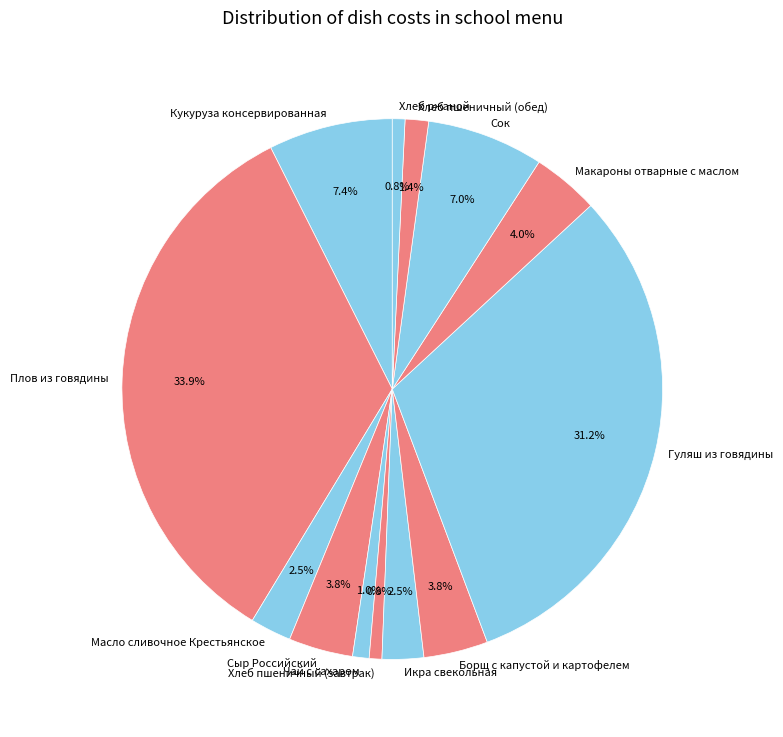

Is there any slice that represents more than half of the pie?

No